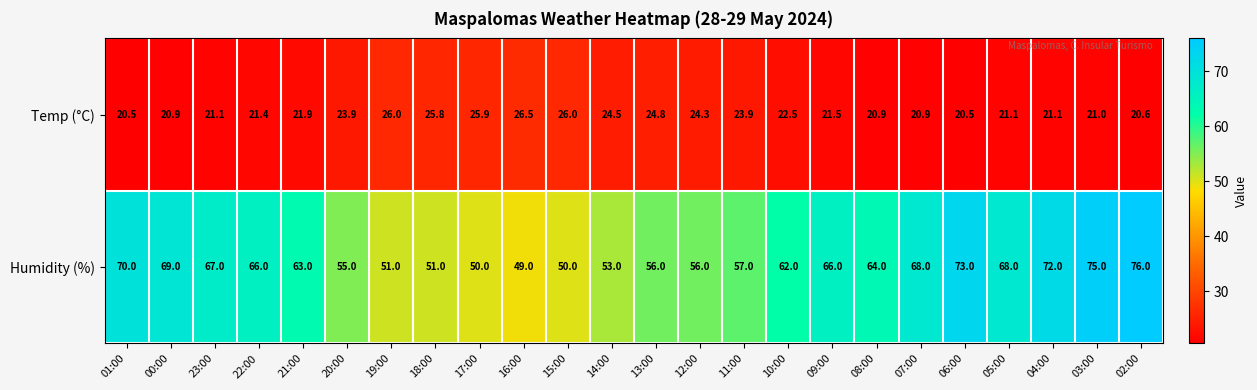

Is it true that Temp (°C) equals 20.5 at 06:00?

True